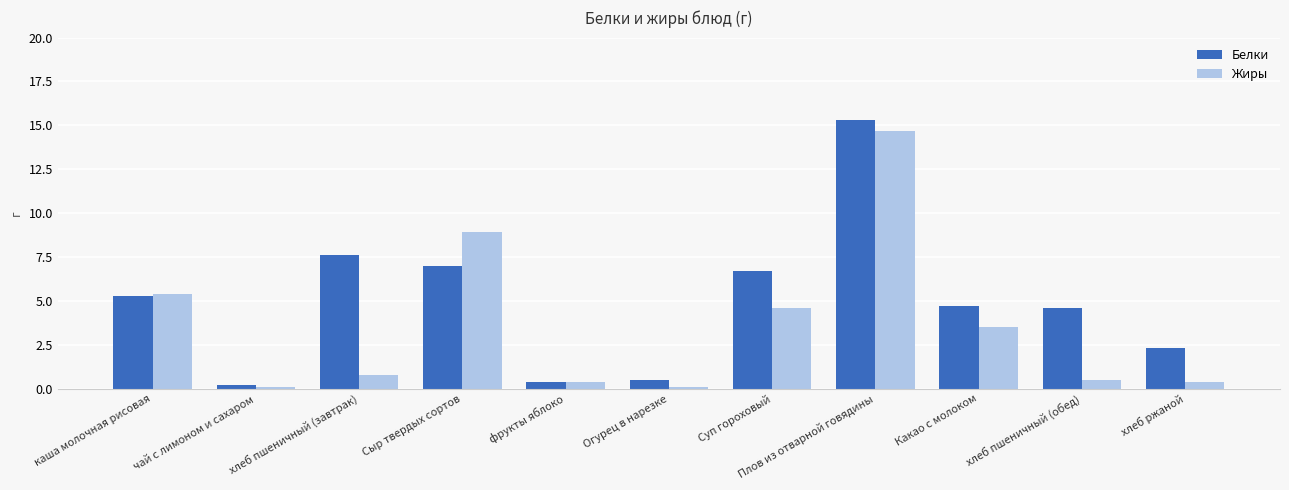

What is the difference between the maximum and minimum values in the Жиры series?

14.6